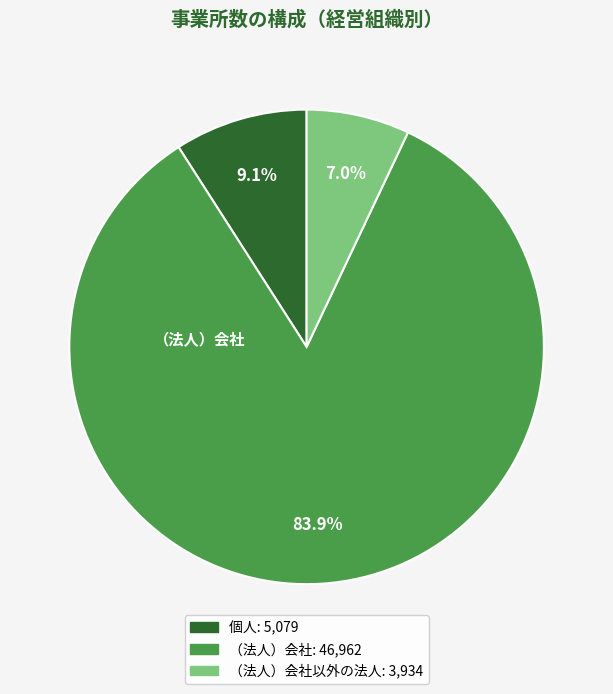

Count the number of slices in the pie.

3